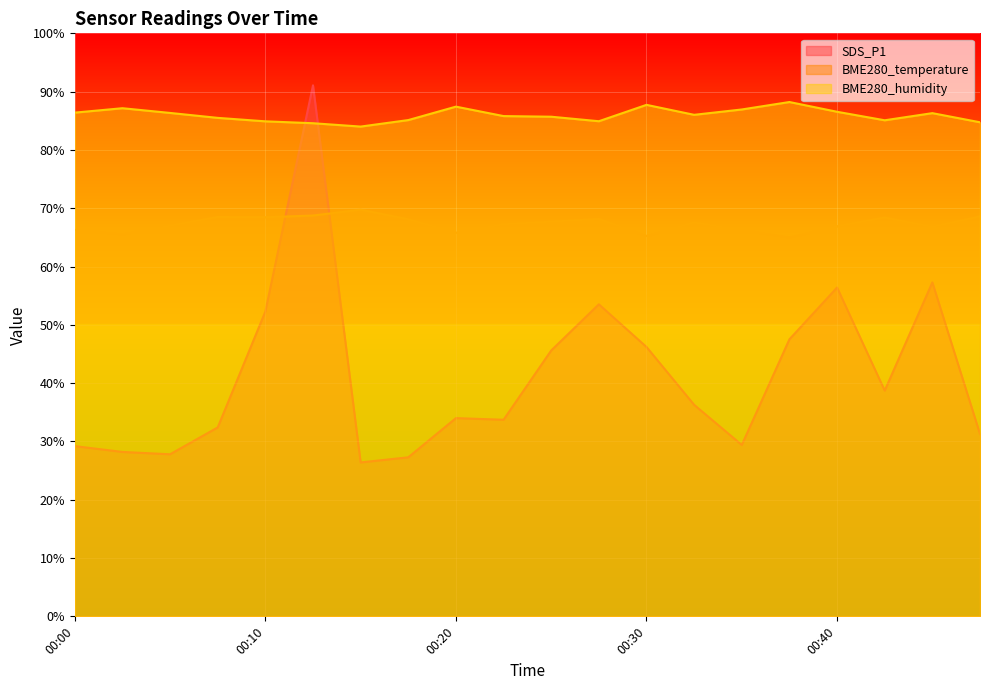

Which series has the largest range (max minus min)?

SDS_P1